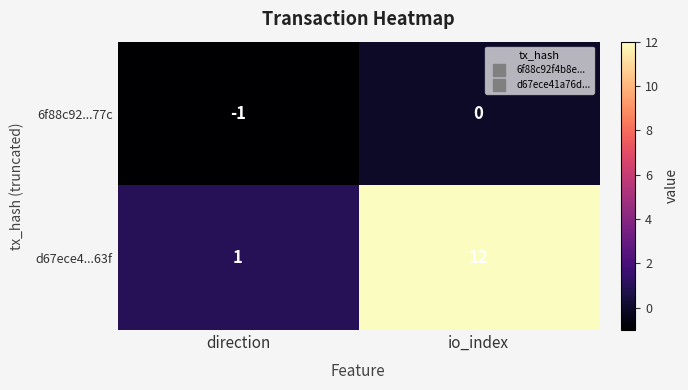

Which category has the highest value in the d67ece4...63f series?

io_index